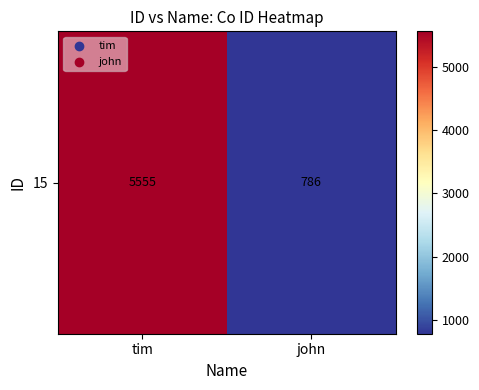

Reading left to right, transcribe all the data shown in this chart.

5555	786